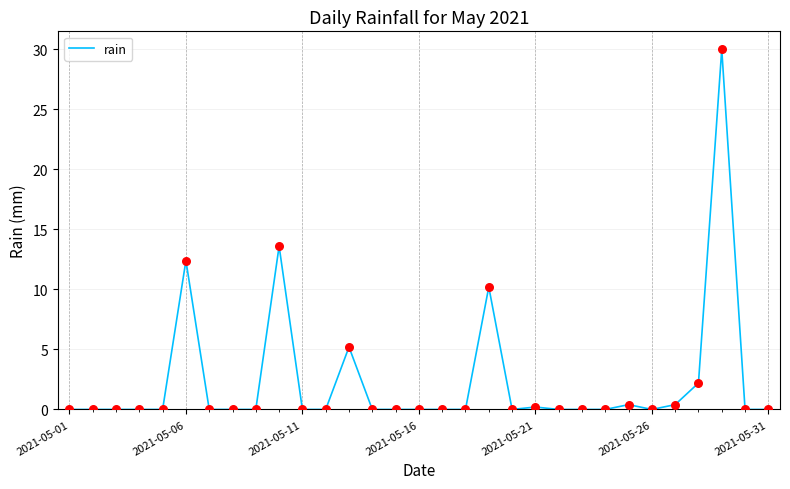

What is the greatest value displayed?

30.0